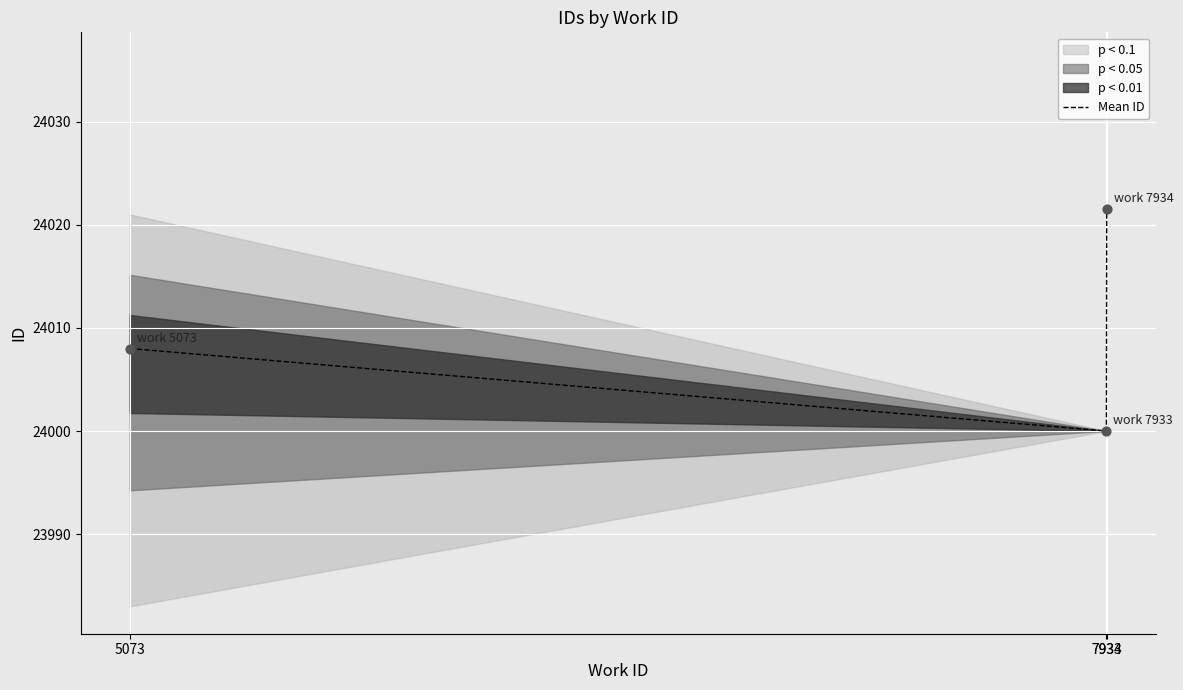

Approximately how many times larger is the value at 7933 compared to 5073?

1.0